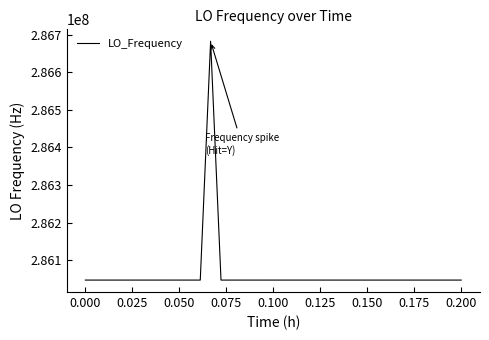

What is the maximum value shown in the chart?

286682711.8